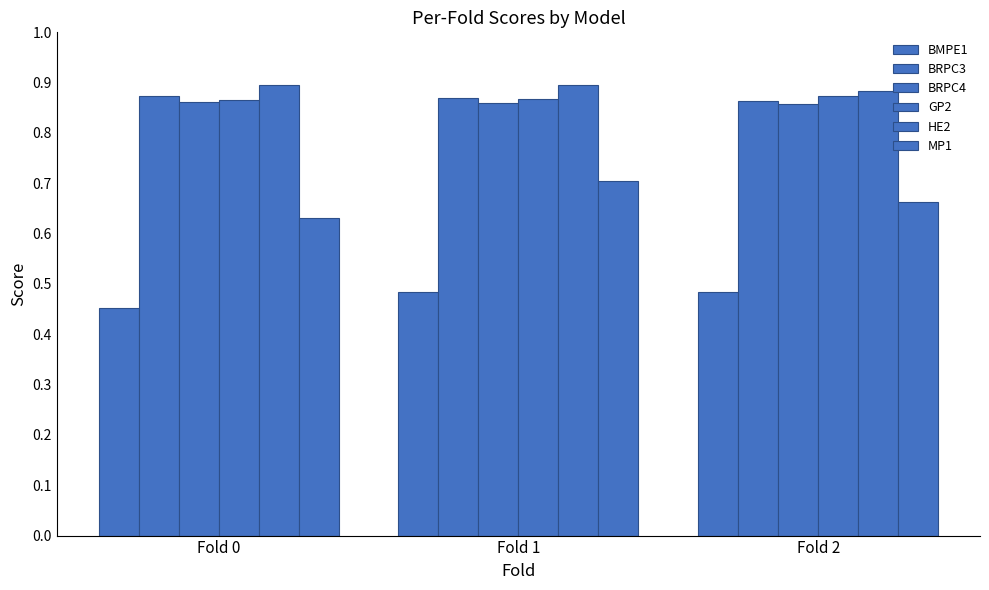

Which series has the largest total across all categories?

HE2